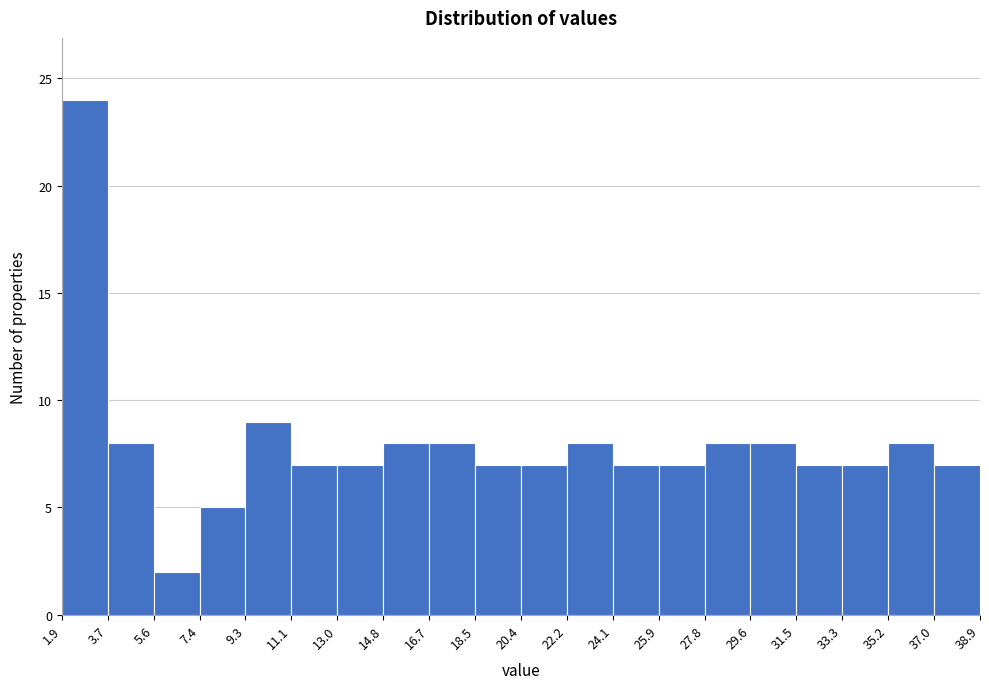

Reading left to right, transcribe this chart: for each bar, give the range it covers on the x-axis and its height. The values are not printed on the chart, so give them approximately, as read against the axis.

1.9 to 3.7: 24
3.7 to 5.6: 8
5.6 to 7.4: 2
7.4 to 9.3: 5
9.3 to 11.1: 9
11.1 to 13.0: 7
13.0 to 14.8: 7
14.8 to 16.7: 8
16.7 to 18.5: 8
18.5 to 20.4: 7
20.4 to 22.2: 7
22.2 to 24.1: 8
24.1 to 25.9: 7
25.9 to 27.8: 7
27.8 to 29.6: 8
29.6 to 31.5: 8
31.5 to 33.3: 7
33.3 to 35.2: 7
35.2 to 37.0: 8
37.0 to 38.9: 7